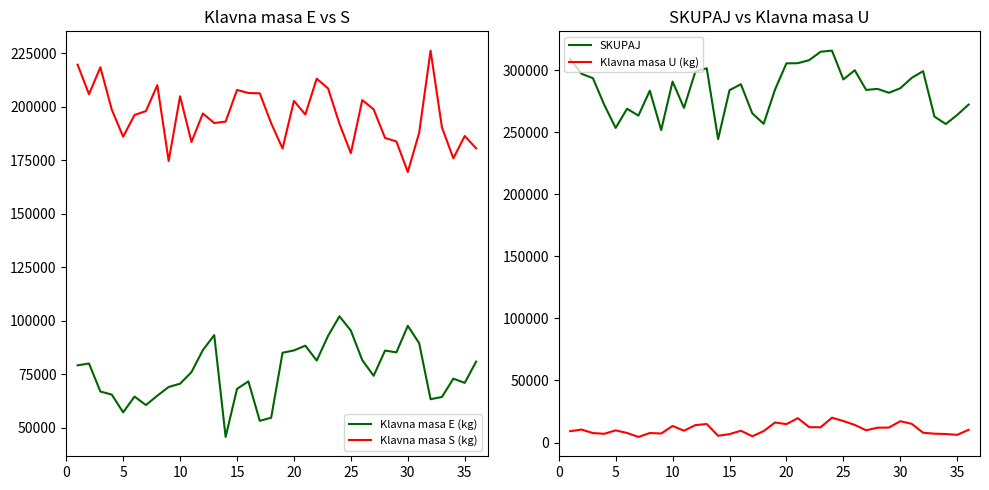

True or false: Klavna masa U (kg) and SKUPAJ cross at least once.

False